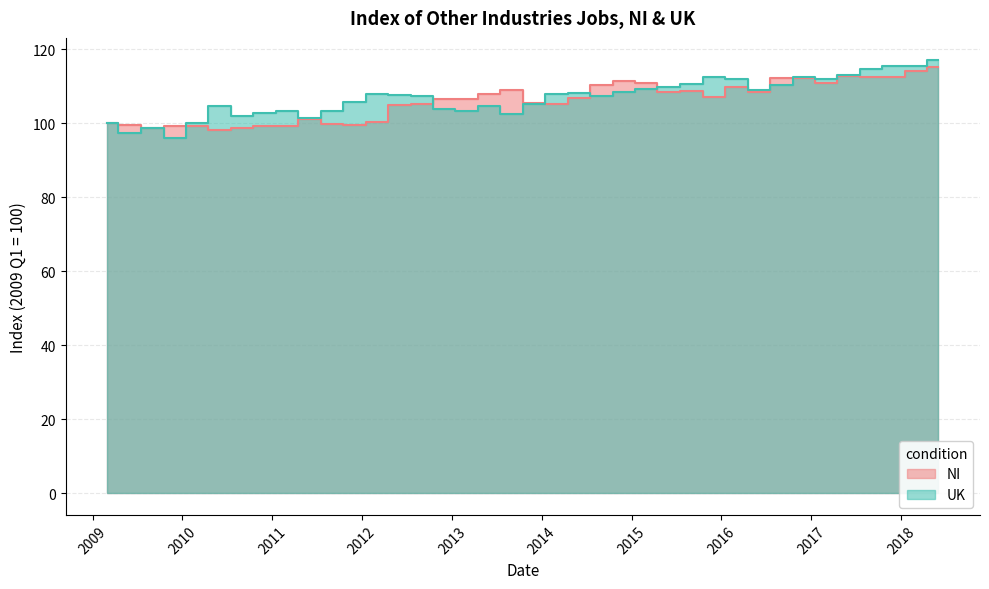

Which series has the largest total across all categories?

UK